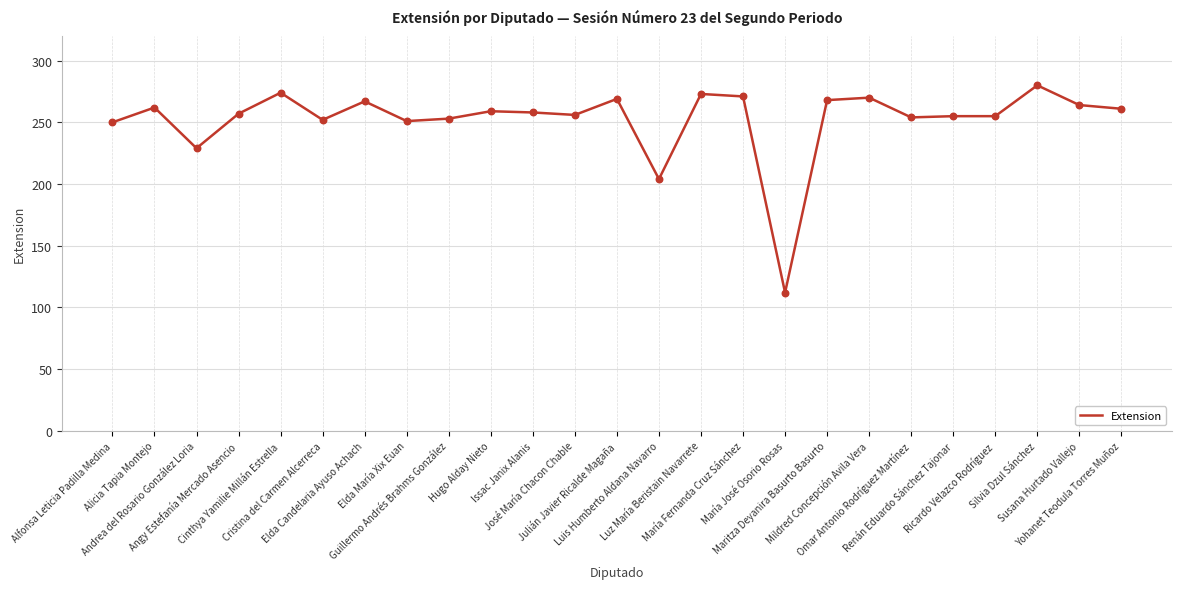

What is the change in value from Elda María Xix Euan to Maritza Deyanira Basurto Basurto?

+17